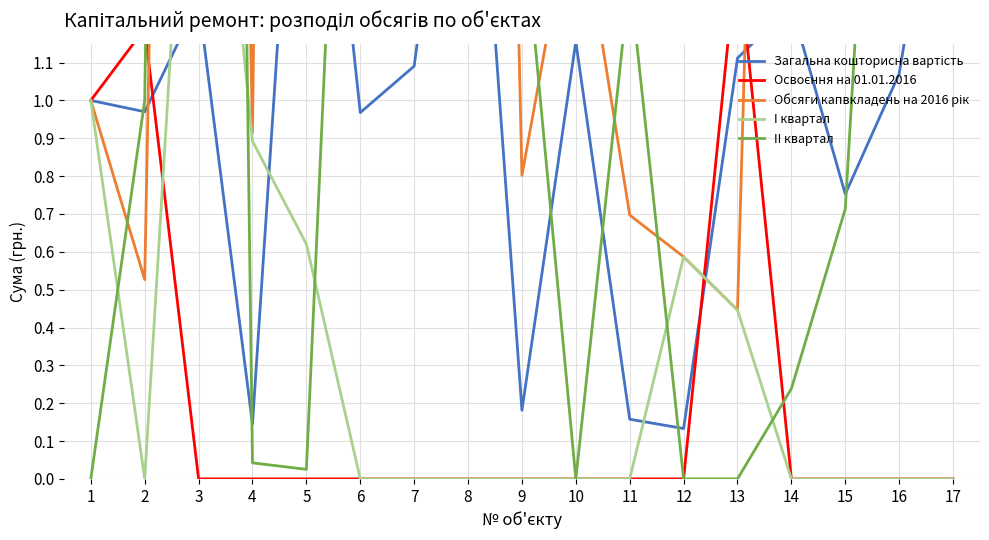

True or false: II квартал has more than 2 points higher than both neighbors.

True